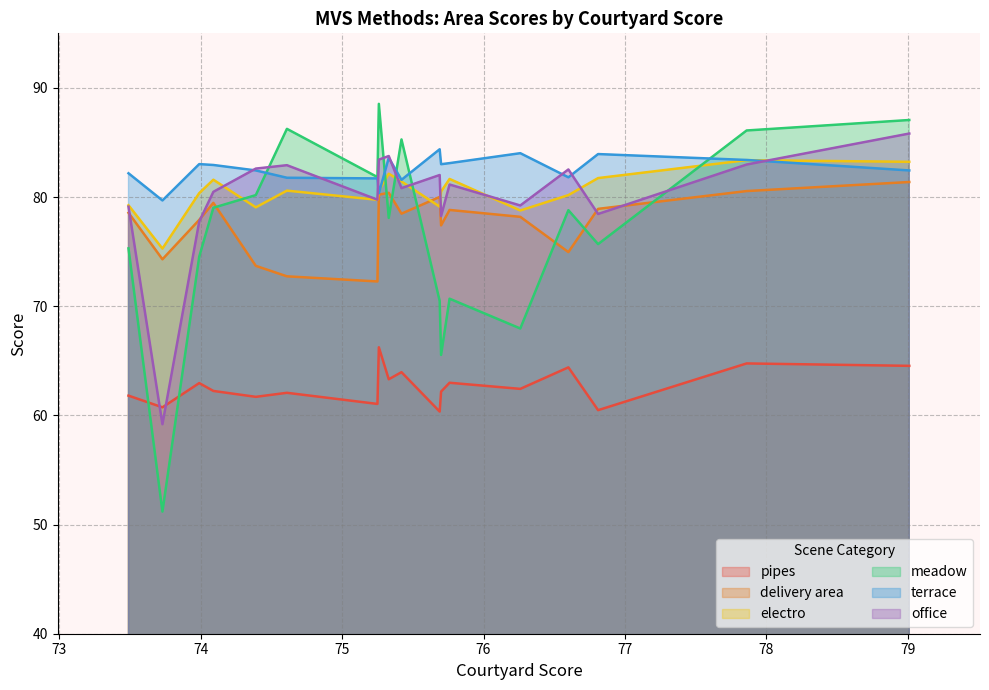

Between 75.42 and 76.81, which is larger?

75.42